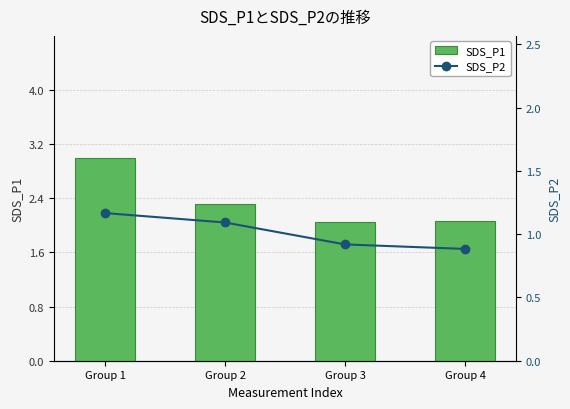

What is the value of the SDS_P2 bar at the 4th from the left?

0.9